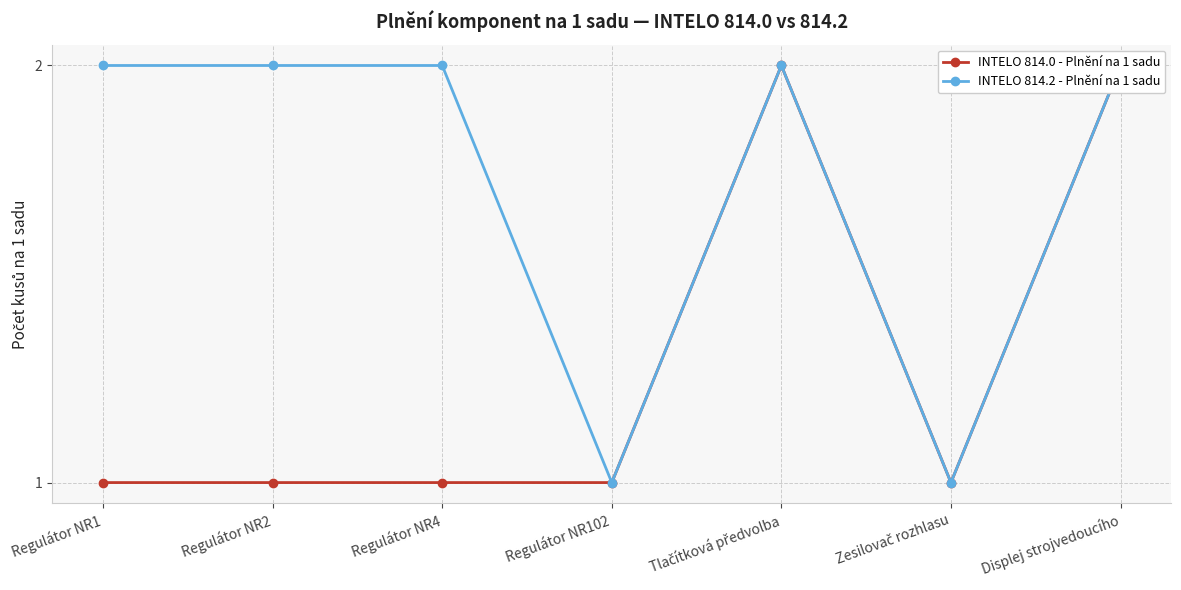

At which label is INTELO 814.2 - Plnění na 1 sadu closest to 1?

Regulátor NR102